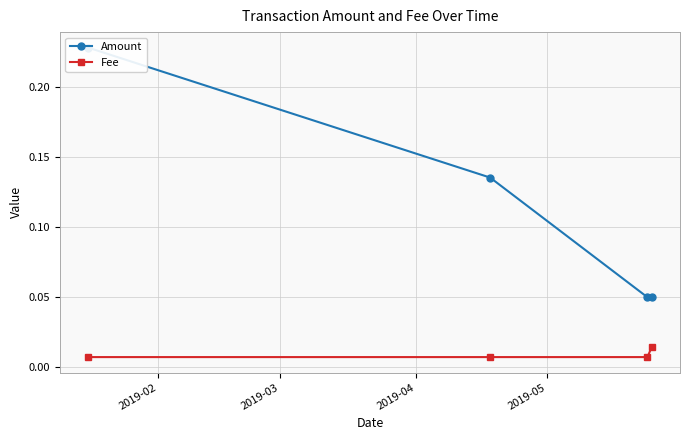

Reading right to left, list all the values displayed in this chart.

Amount: 0.1	0.1	0.1	0.2
Fee: 0.0	0.0	0.0	0.0